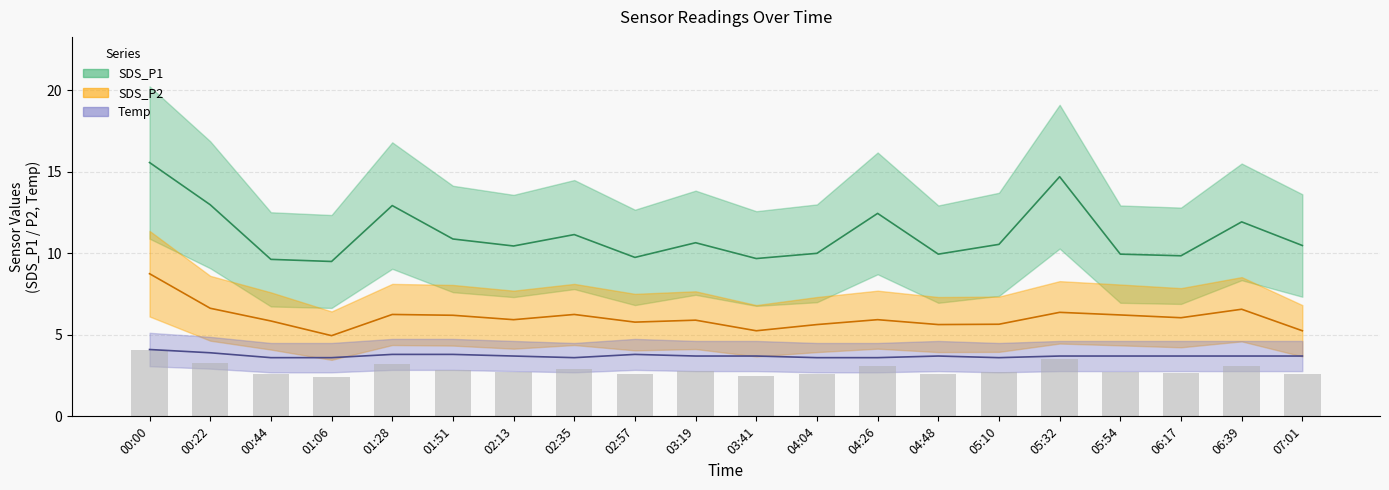

What is the sum of all Temp values?

74.3